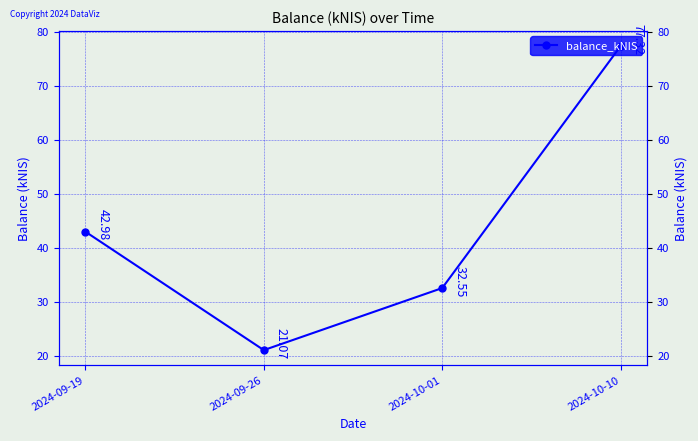

What is the ratio of the value at 2024-10-01 to the value at 2024-10-10?

0.4